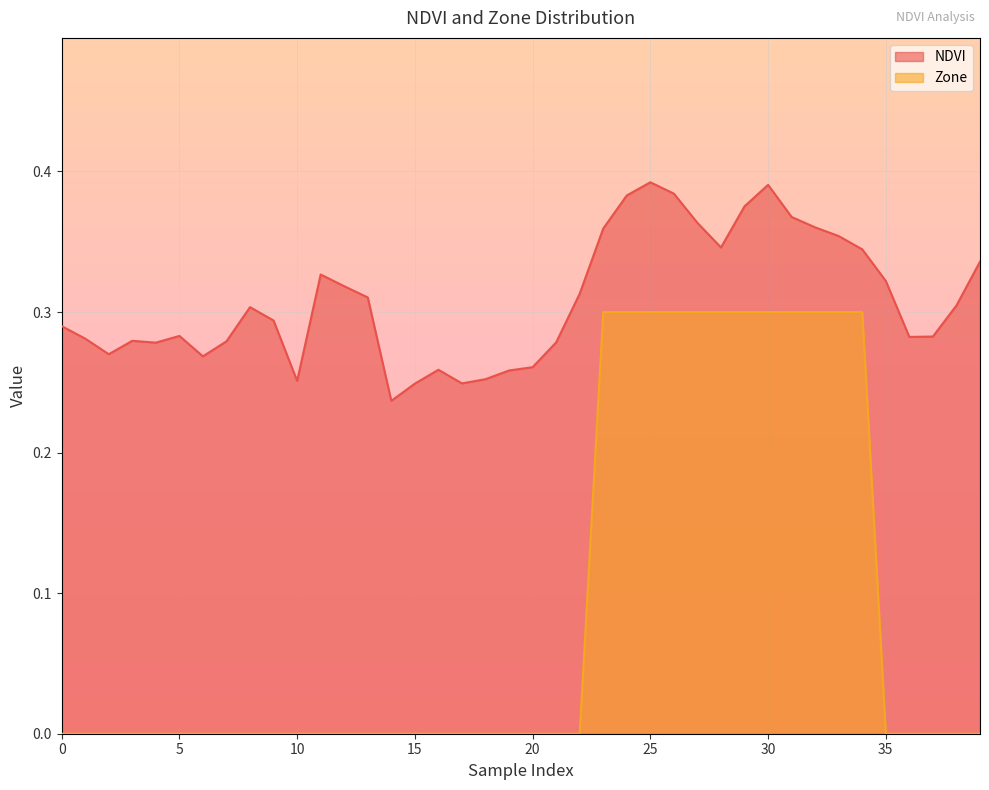

What is the total value across all series at 22?

0.3